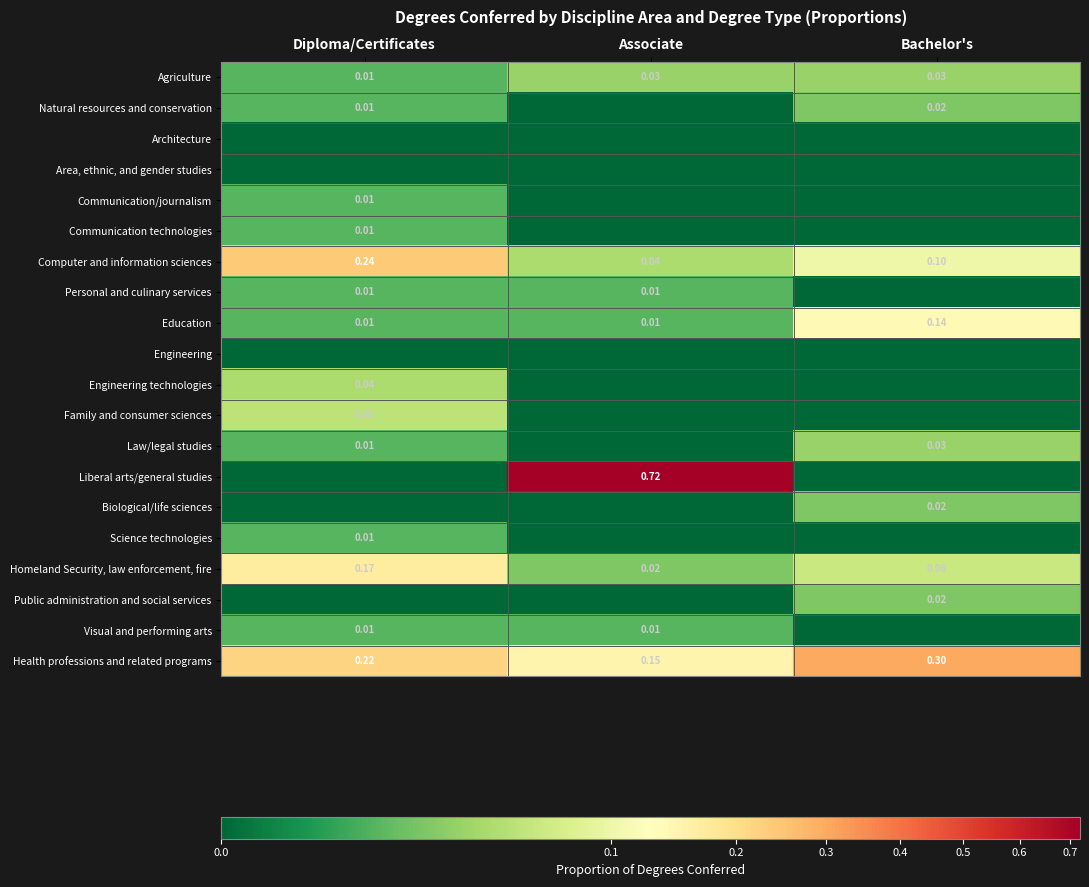

Is the value of Computer and information sciences at Associate greater than the value of Health professions and related programs at Associate?

No